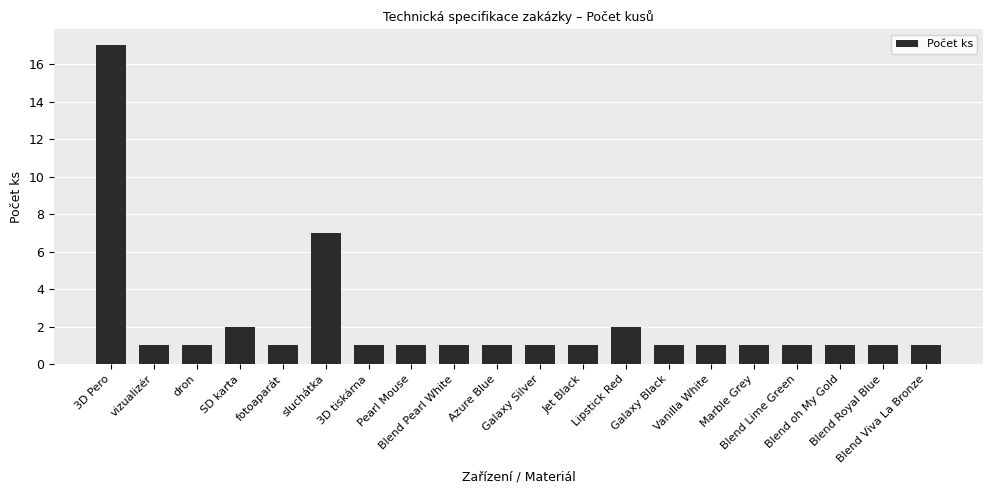

What is the label of the 3rd bar from the left?

dron